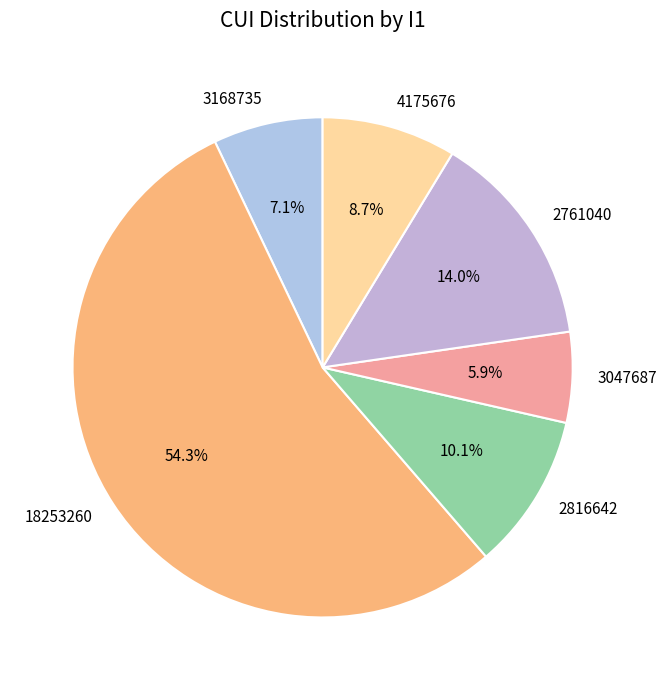

Does any single category account for the majority?

Yes